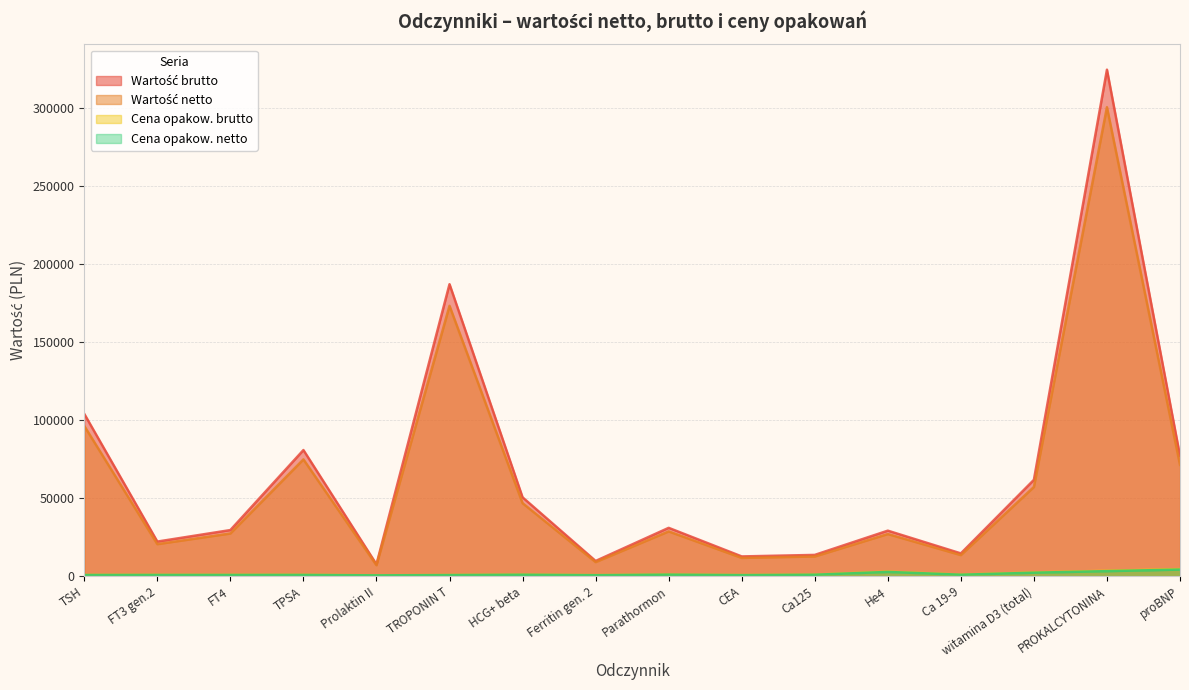

How many interior local valleys does the Cena opakow. netto series have?

4